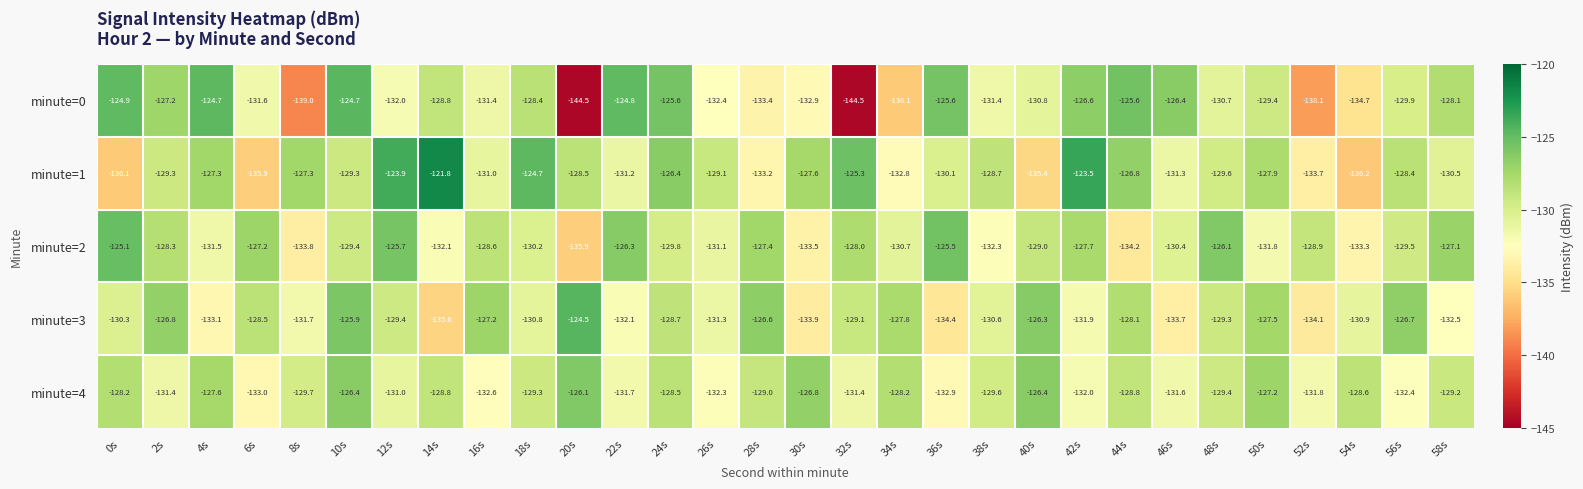

At which category is the sum across all series the highest?

10s